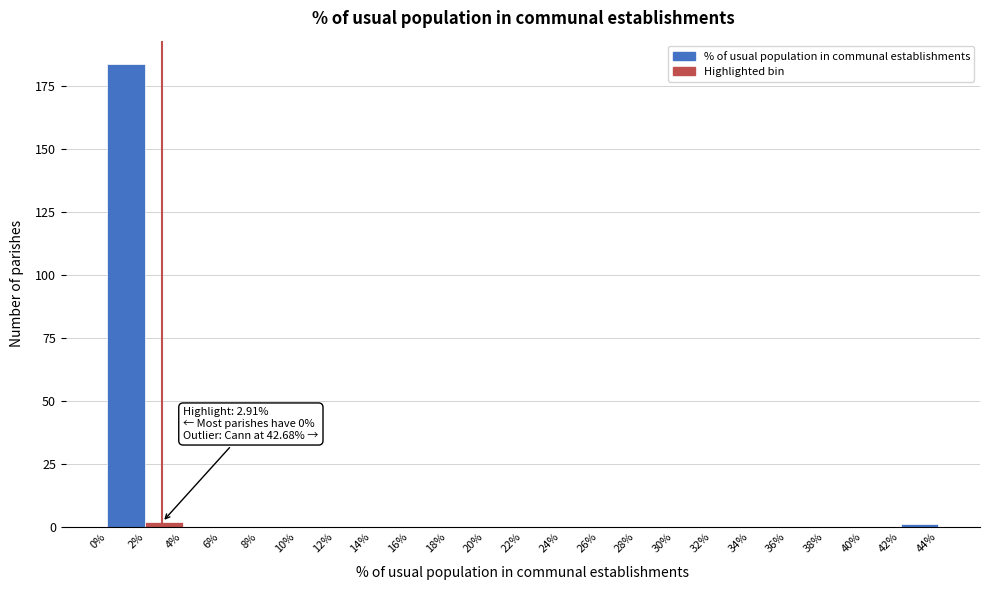

Which range on the x-axis has the tallest bar?

0% to 2%